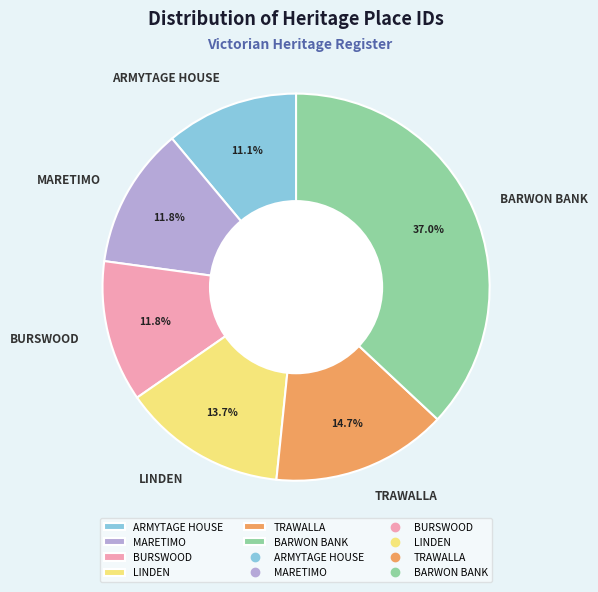

How many slices are in this pie chart?

6